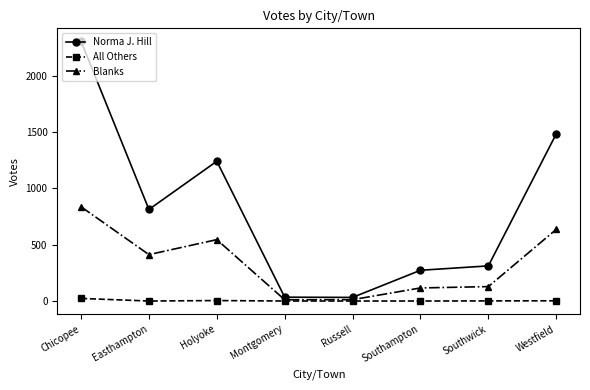

Rank the series by their average value, from lowest to highest.

All Others, Blanks, Norma J. Hill